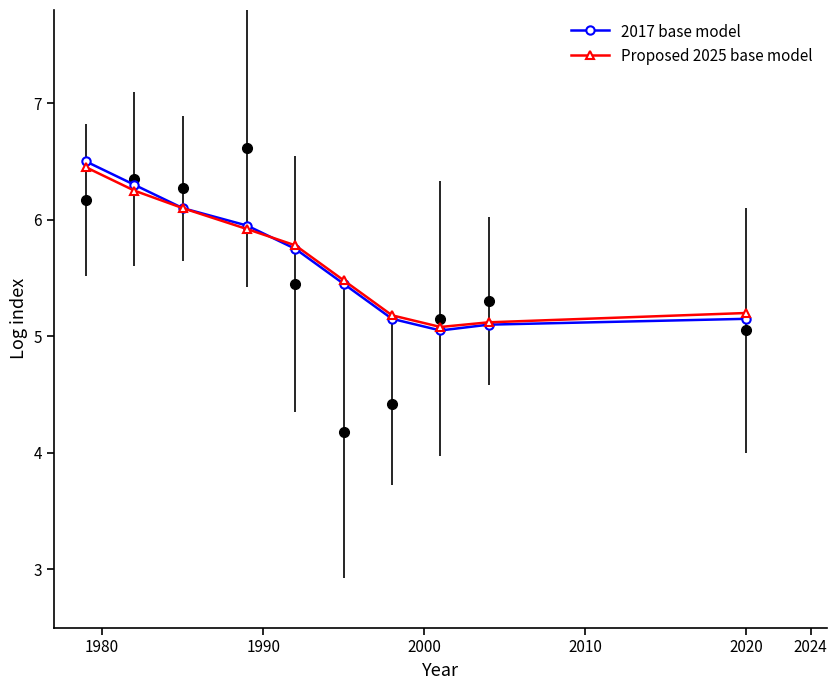

True or false: Proposed 2025 base model and 2017 base model intersect in this chart.

True